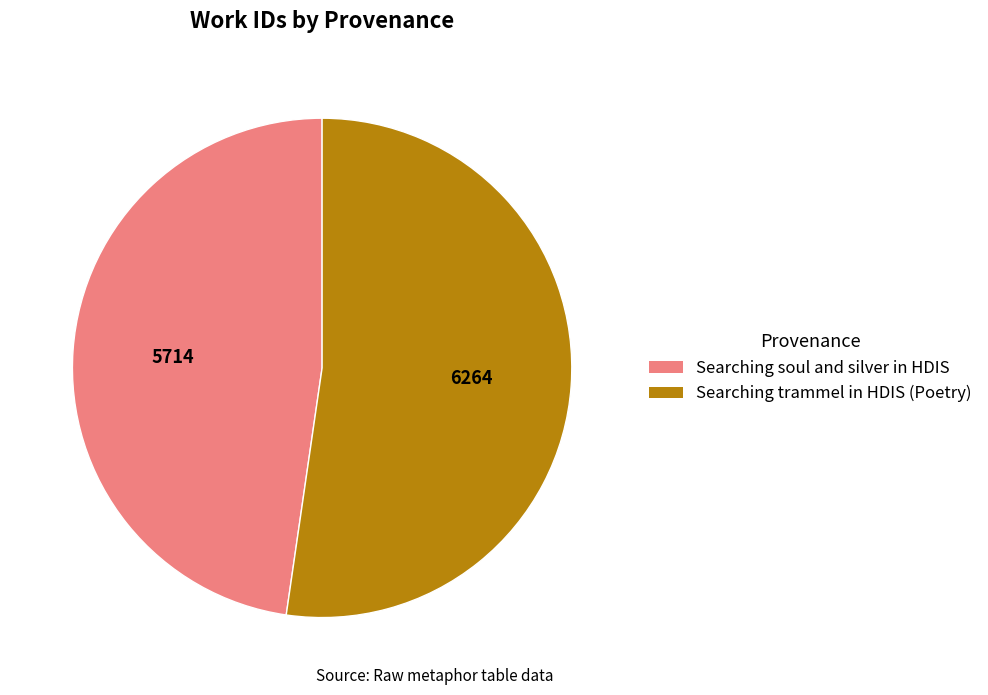

Rank the categories by value from lowest to highest.

Searching soul and silver in HDIS, Searching trammel in HDIS (Poetry)